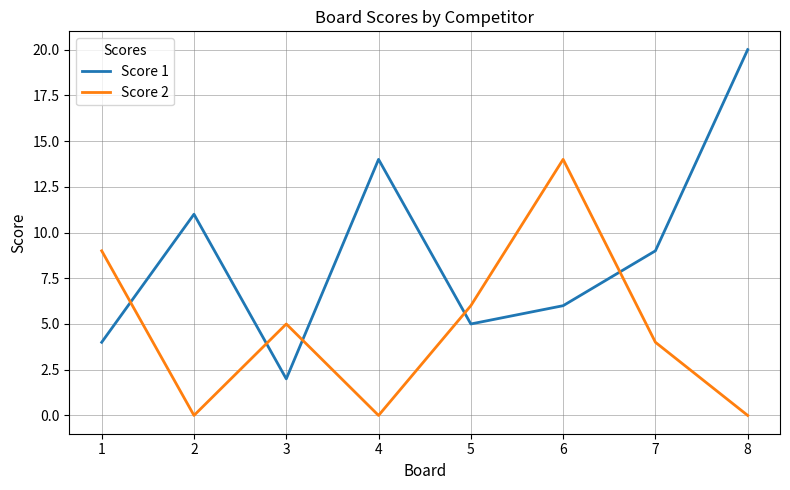

True or false: Score 1 has more than 0 interior local peaks.

True